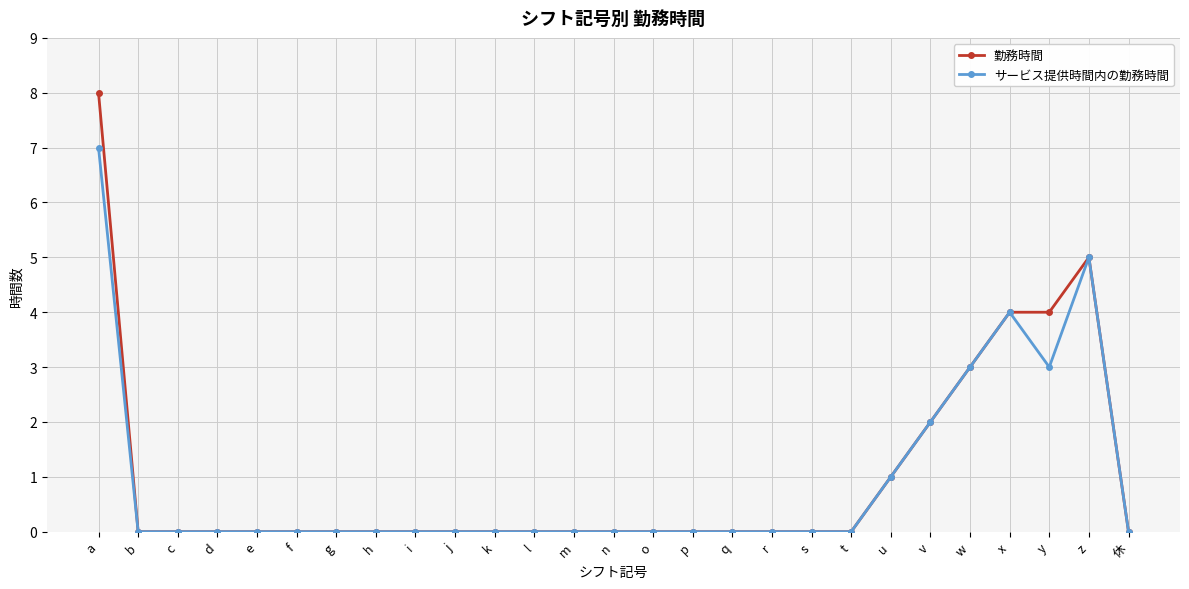

Which label corresponds to the largest value in the chart?

a